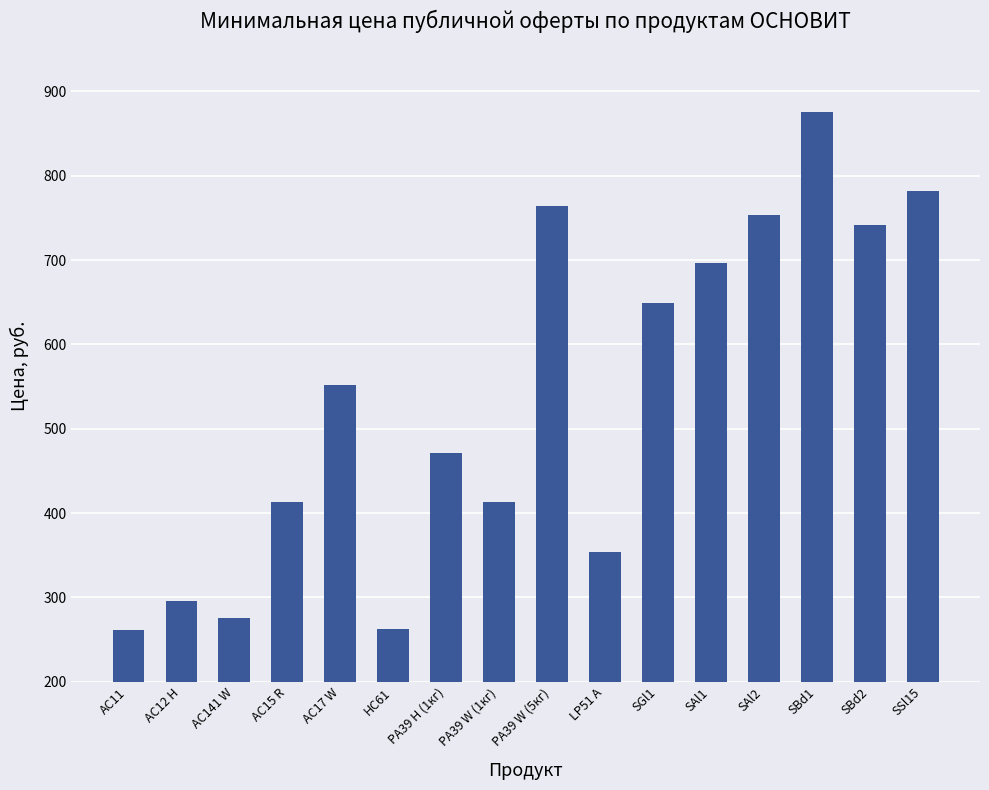

True or false: the data shows 296 at AC12 H.

True